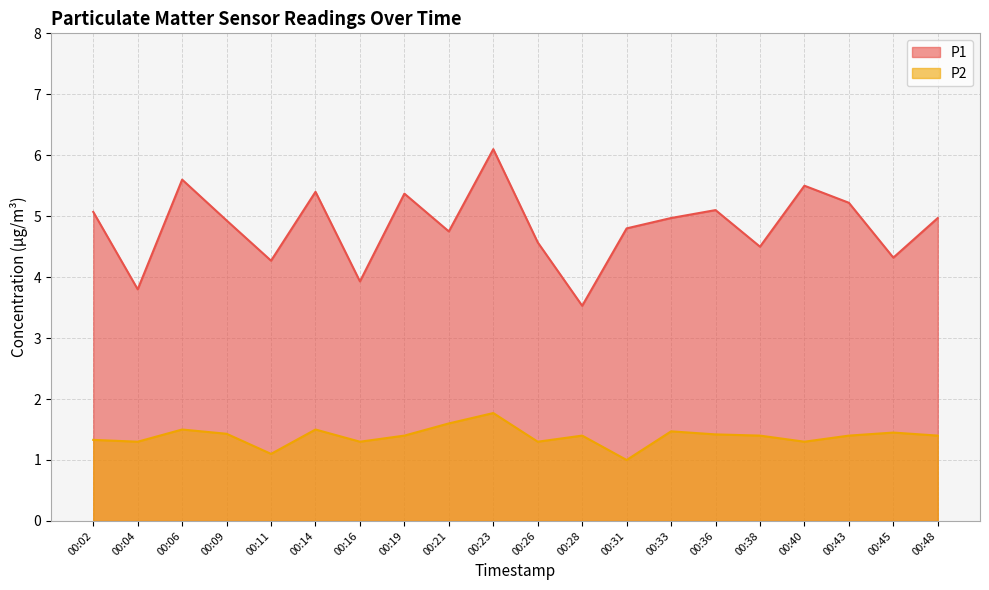

Reading left to right, list all the values displayed in this chart.

P1: 00:02=5.1	00:04=3.8	00:06=5.6	00:09=4.9	00:11=4.3	00:14=5.4	00:16=3.9	00:19=5.4	00:21=4.8	00:23=6.1	00:26=4.6	00:28=3.5	00:31=4.8	00:33=5.0	00:36=5.1	00:38=4.5	00:40=5.5	00:43=5.2	00:45=4.3	00:48=5.0
P2: 00:02=1.3	00:04=1.3	00:06=1.5	00:09=1.4	00:11=1.1	00:14=1.5	00:16=1.3	00:19=1.4	00:21=1.6	00:23=1.8	00:26=1.3	00:28=1.4	00:31=1.0	00:33=1.5	00:36=1.4	00:38=1.4	00:40=1.3	00:43=1.4	00:45=1.4	00:48=1.4